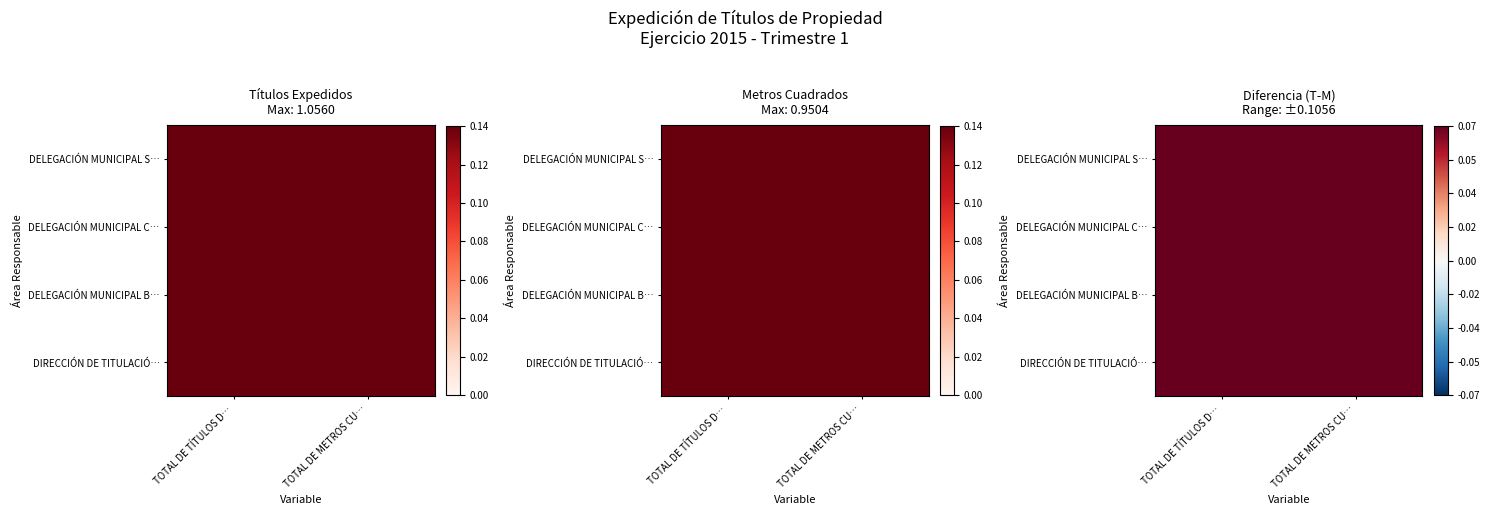

List the series in order of their peak value, lowest first.

DELEGACIÓN MUNICIPAL S…, DELEGACIÓN MUNICIPAL C…, DELEGACIÓN MUNICIPAL B…, DIRECCIÓN DE TITULACIÓ…